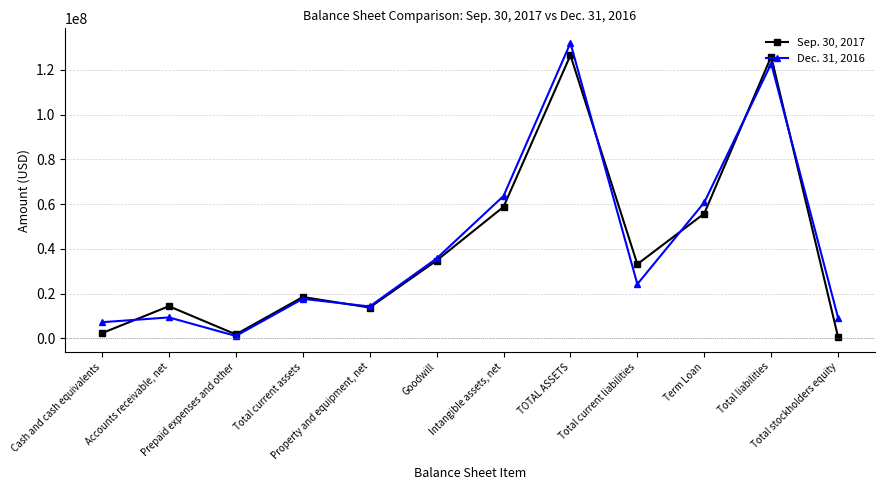

Rank the series by their maximum value, from highest to lowest.

Dec. 31, 2016, Sep. 30, 2017